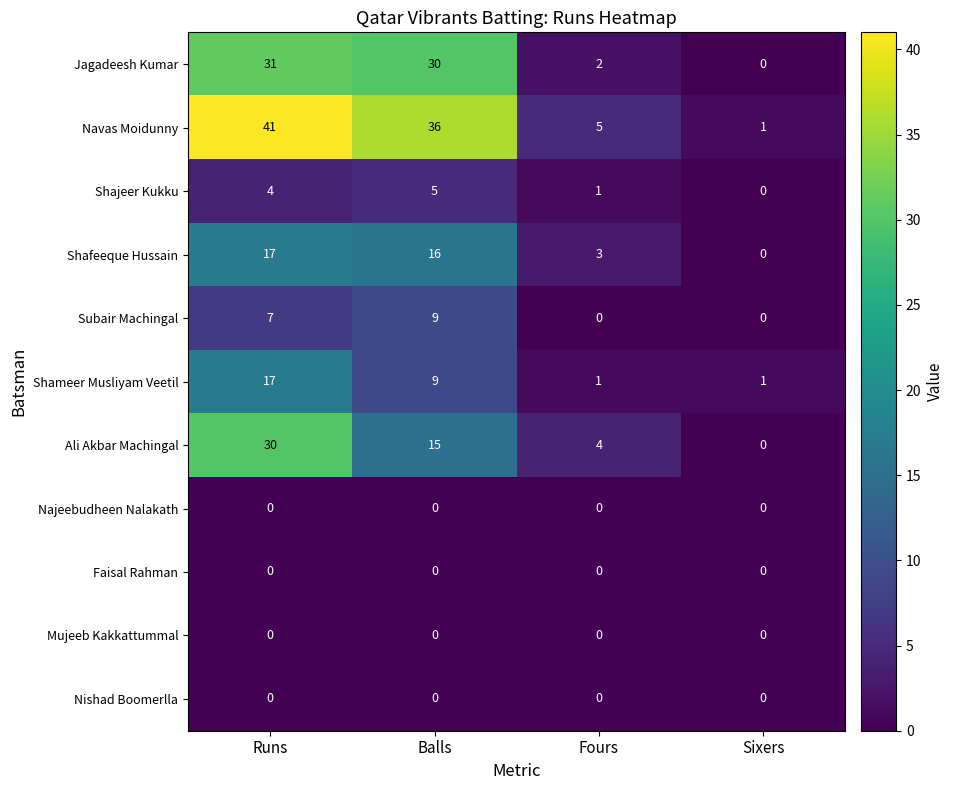

Which series has the largest total across all categories?

Navas Moidunny